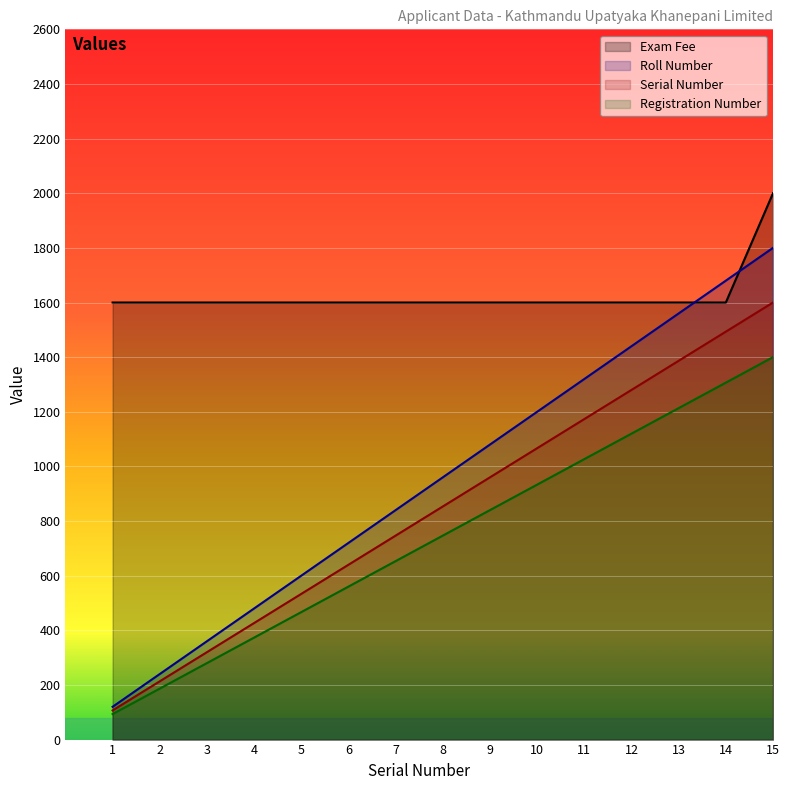

Where is Registration Number nearest to the value 746?

8